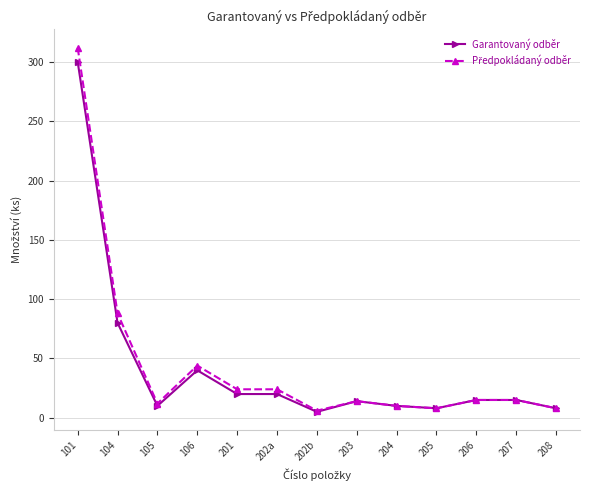

What is the label of the 3rd point from the left?

105